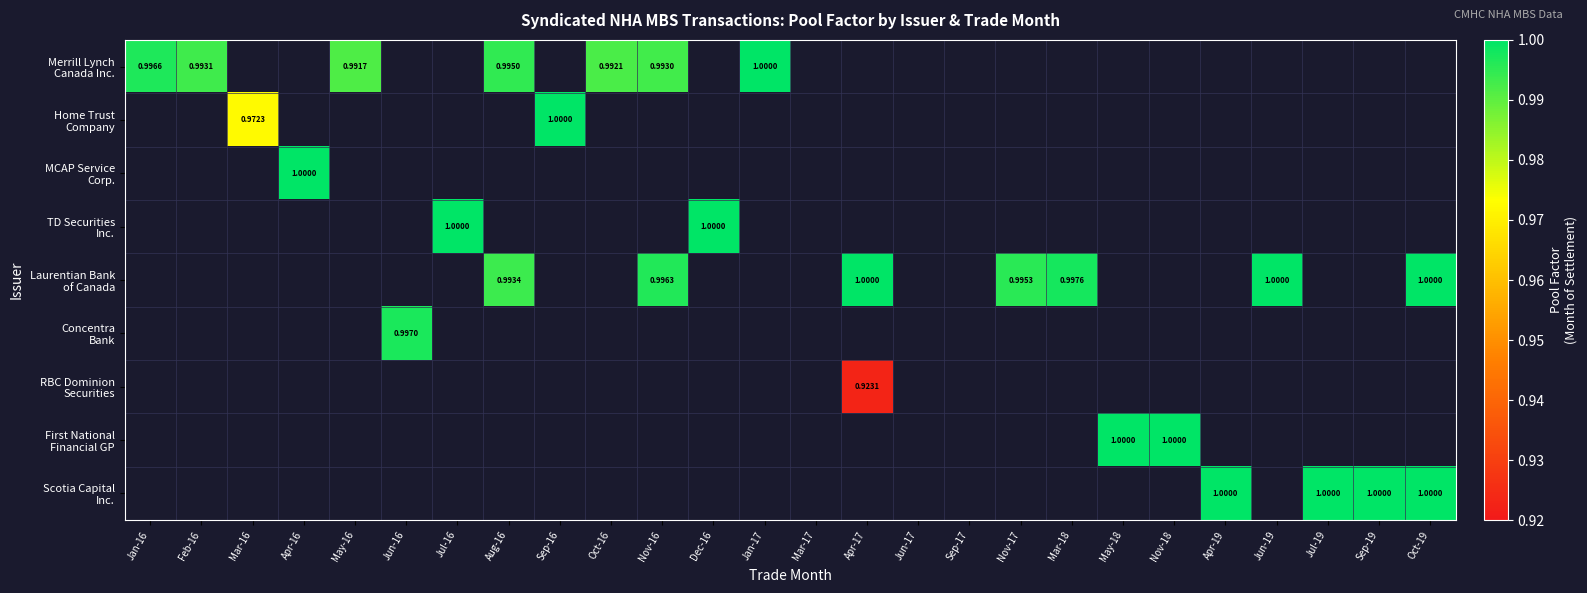

Rank the categories by Merrill Lynch Canada Inc. value from lowest to highest.

Mar-16, Apr-16, Jun-16, Jul-16, Sep-16, Dec-16, Mar-17, Apr-17, Jun-17, Sep-17, Nov-17, Mar-18, May-18, Nov-18, Apr-19, Jun-19, Jul-19, Sep-19, Oct-19, May-16, Oct-16, Nov-16, Feb-16, Aug-16, Jan-16, Jan-17